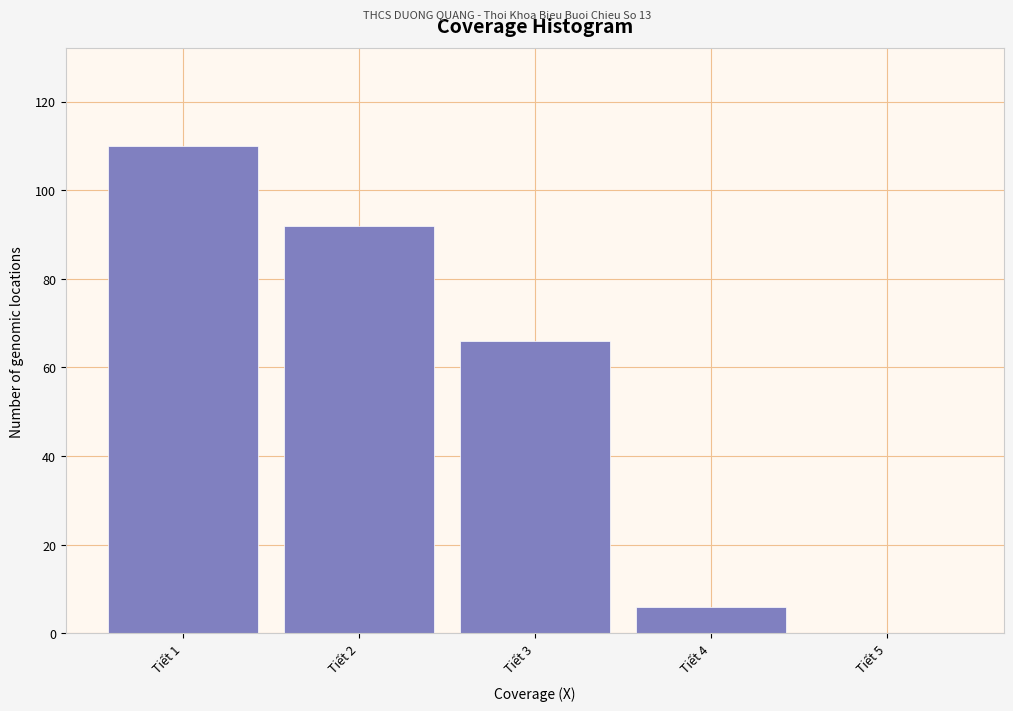

Reading left to right, list all the values displayed in this chart.

Tiết 1=110	Tiết 2=92	Tiết 3=66	Tiết 4=6	Tiết 5=0